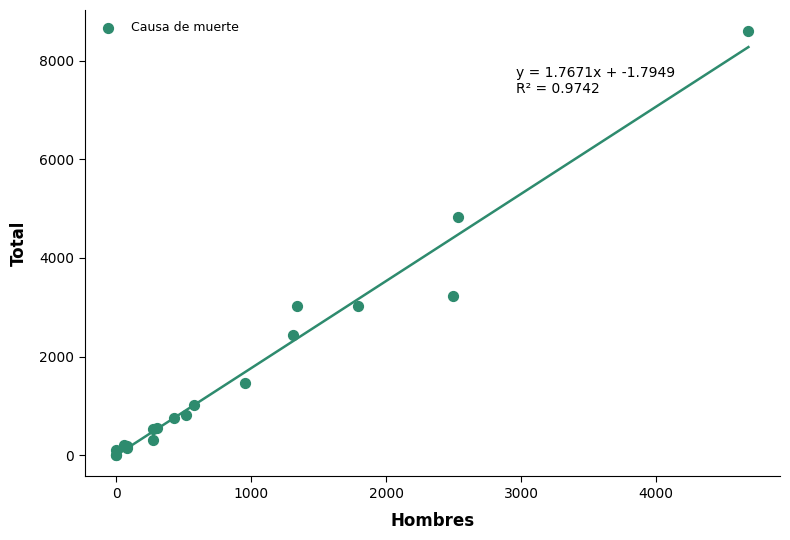

What Y value in the scatter plot is closest to 4300?

4831